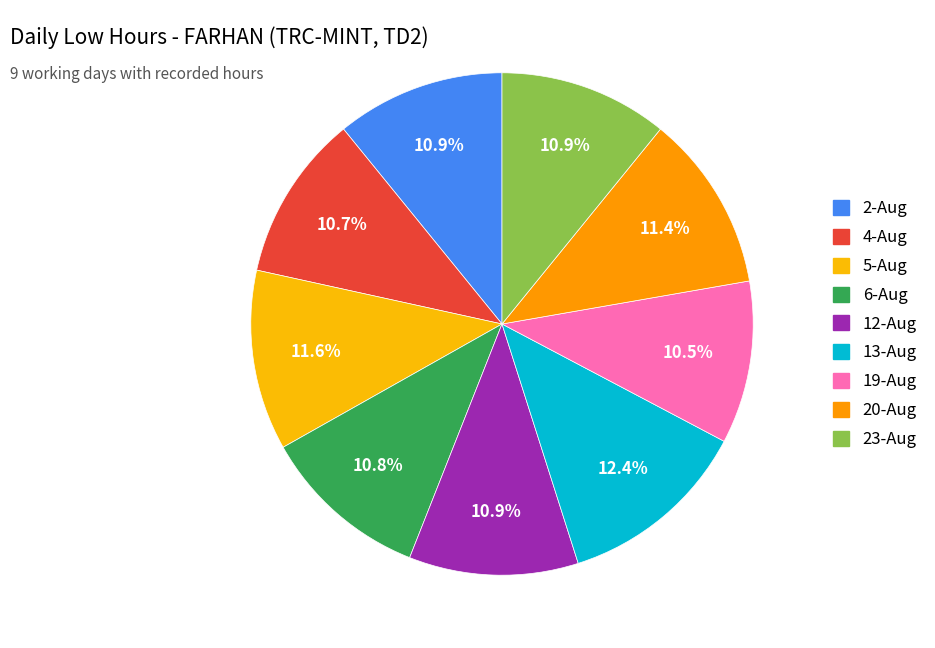

Count the number of slices in the pie.

9